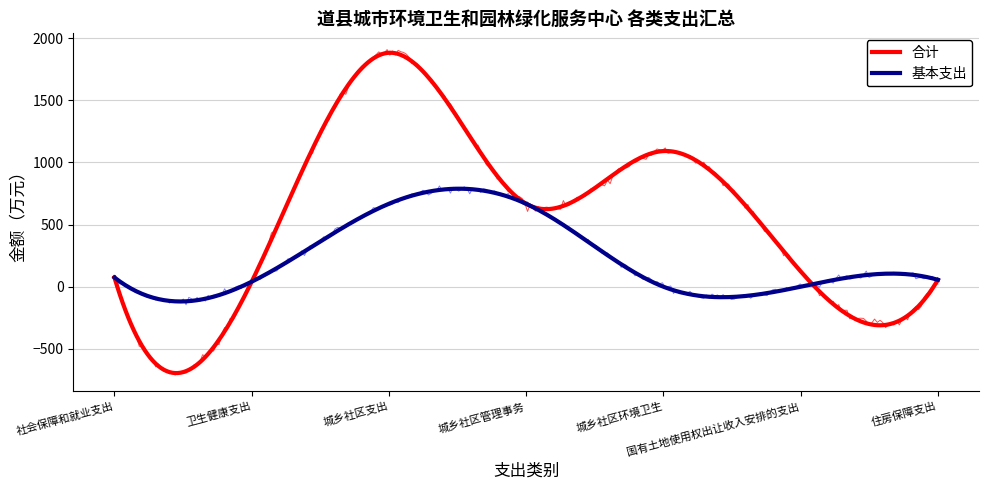

What is the difference between the maximum and minimum values in the 基本支出 series?

667.0